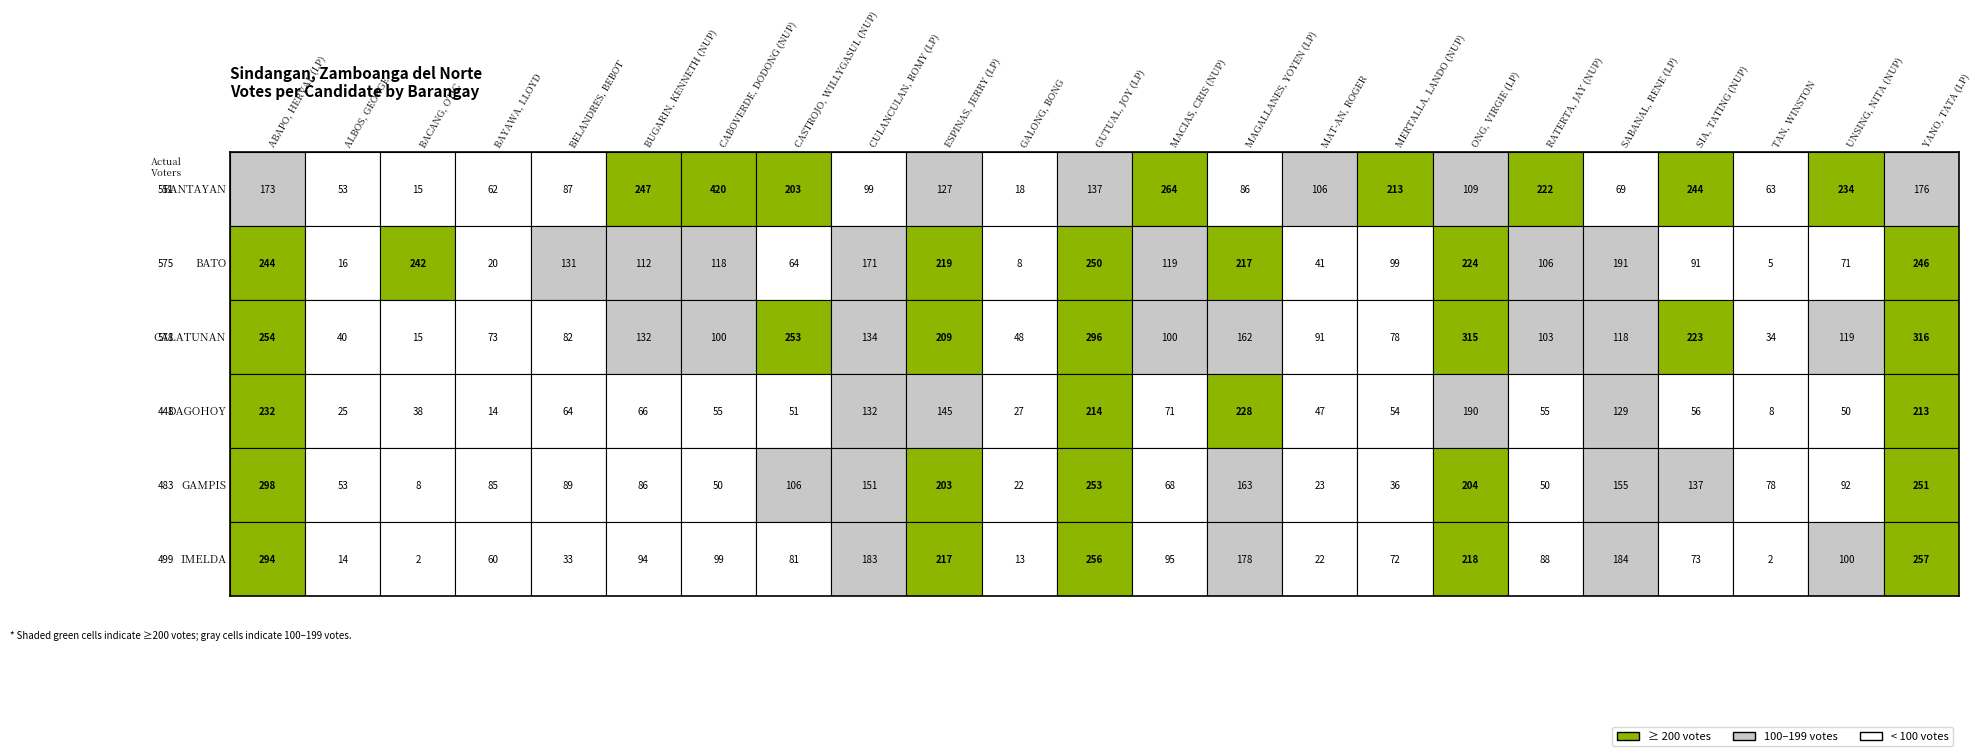

What is the maximum value for BATO?

250